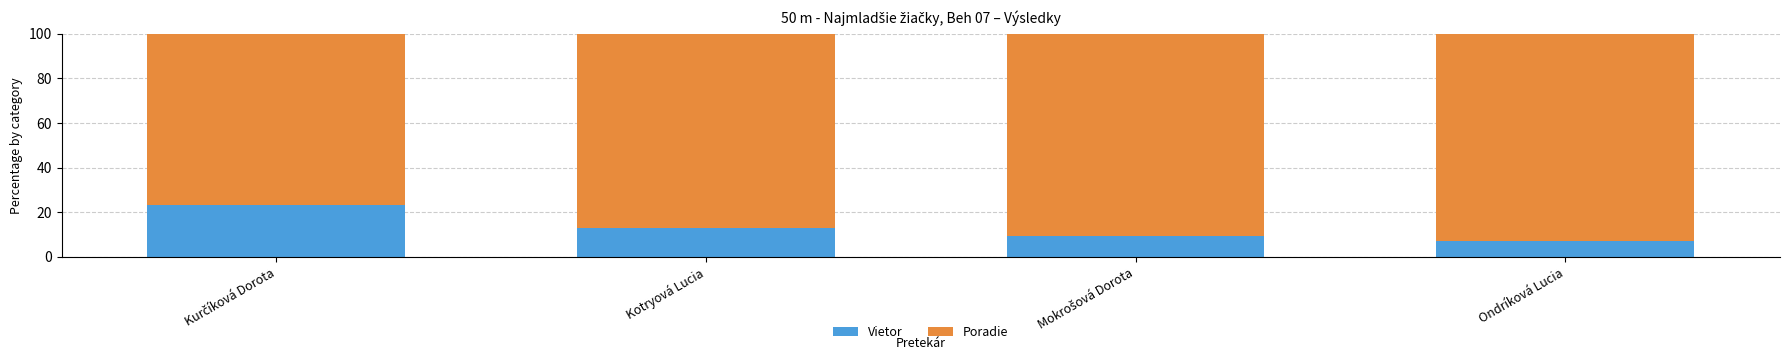

True or false: Vietor has a value of 13.0 at Kotryová Lucia.

True